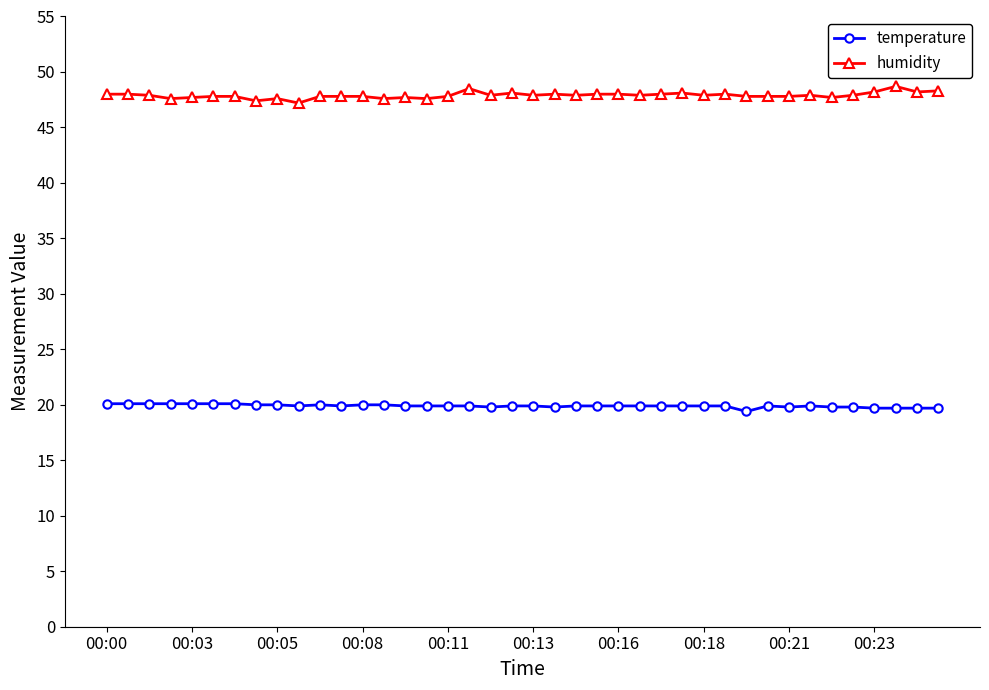

True or false: humidity has more than 0 points higher than both neighbors.

True